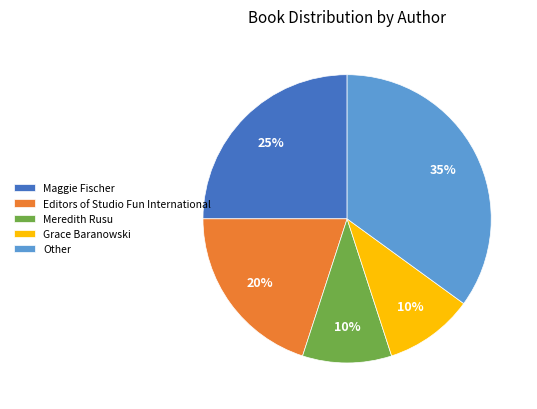

To the nearest percent, what portion does Grace Baranowski represent?

10%